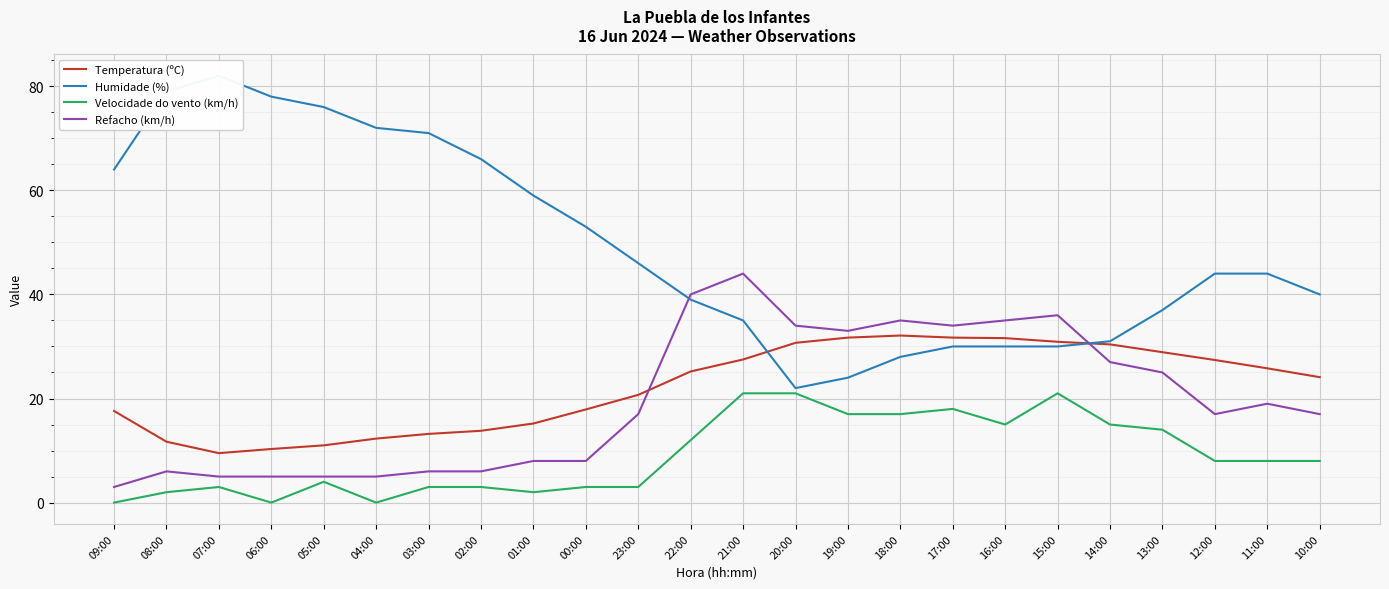

At which category does Velocidade do vento (km/h) reach its first local valley?

06:00